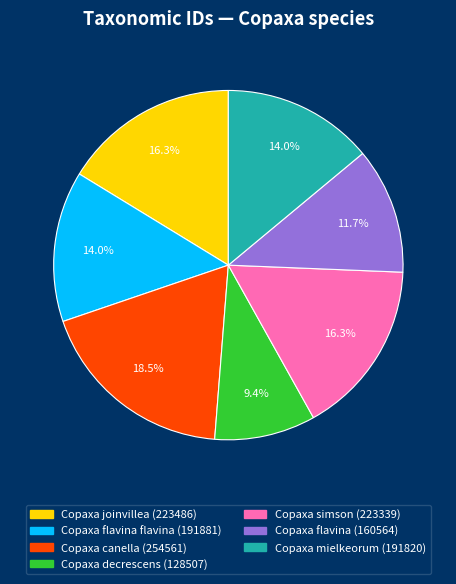

Does any single category account for the majority?

No